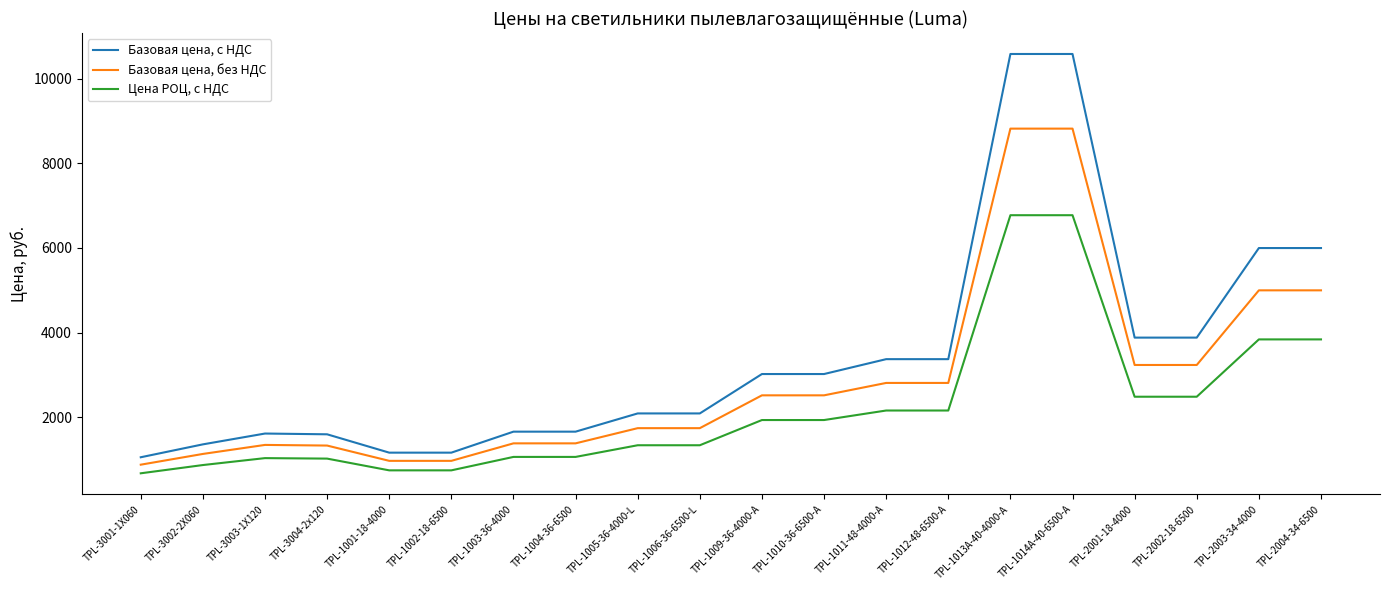

Is the value of Цена РОЦ, с НДС at TPL-1011-48-4000-A greater than the value of Базовая цена, без НДС at TPL-3003-1X120?

Yes